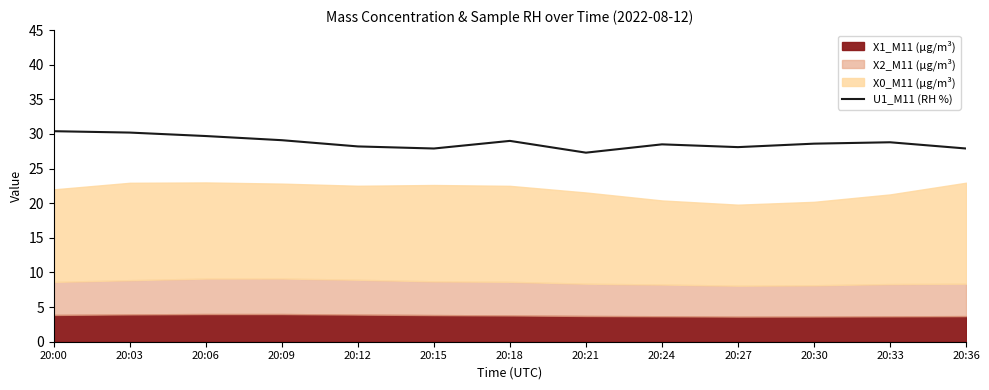

Reading left to right, what are all the values shown in this chart?

20:00=30.4	20:03=30.2	20:06=29.7	20:09=29.1	20:12=28.2	20:15=27.9	20:18=29.0	20:21=27.3	20:24=28.5	20:27=28.1	20:30=28.6	20:33=28.8	20:36=27.9